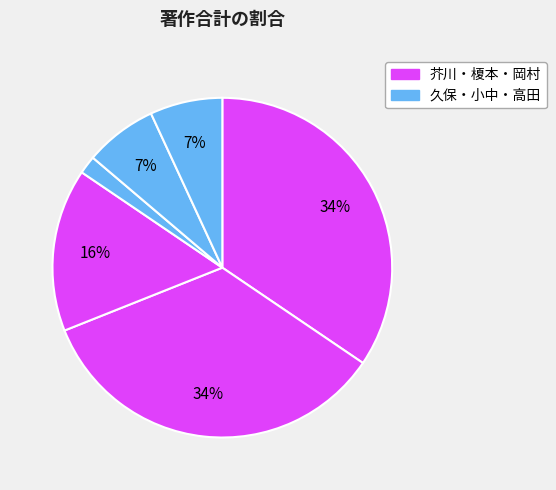

How many slices are in this pie chart?

6